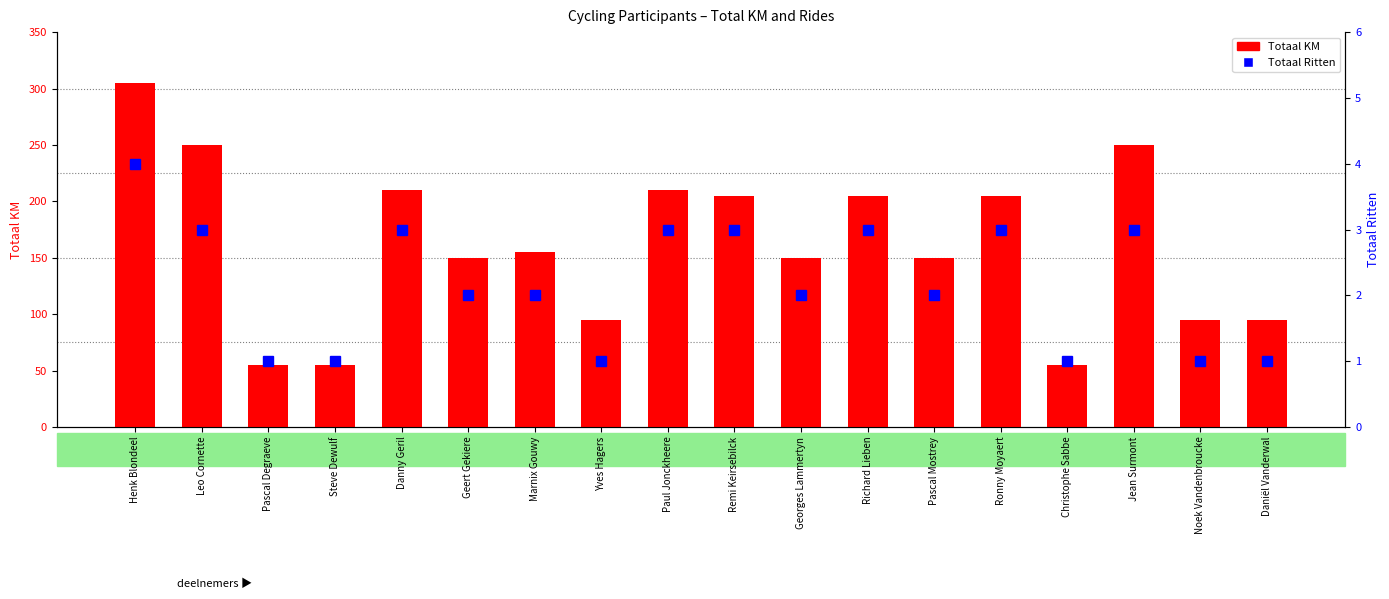

What is the label of the 12th bar from the right?

Marnix Gouwy